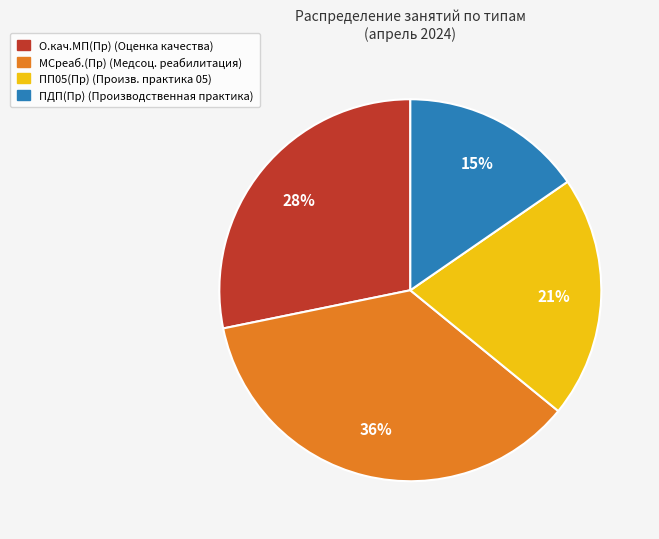

To the nearest percent, what percentage of the pie is ПДП(Пр)?

15%